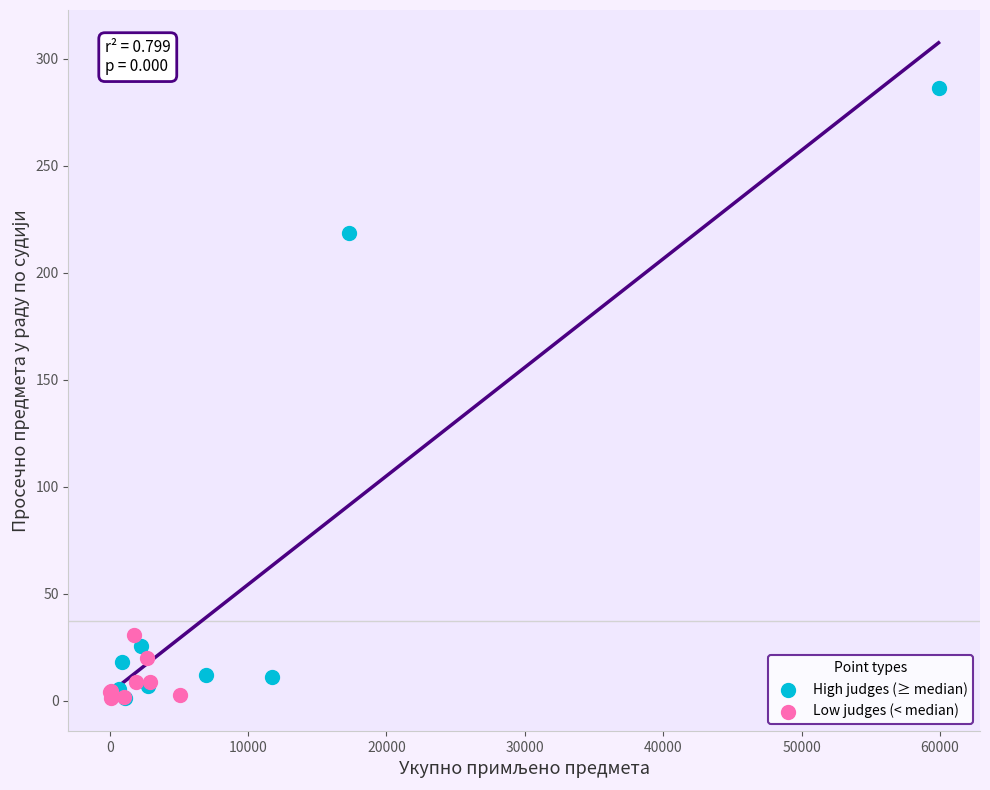

Which series has the widest spread of Y values?

High judges (≥ median)